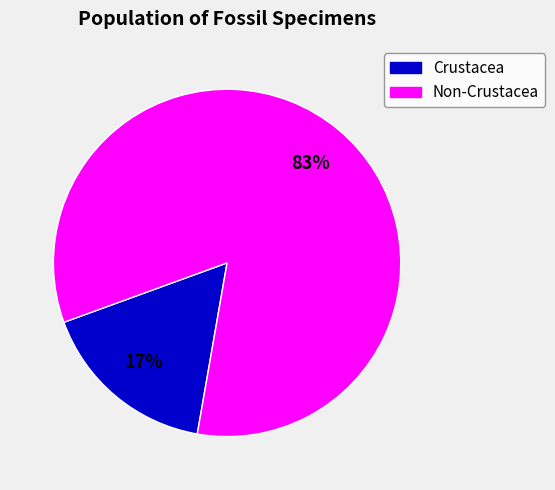

Is there any slice that represents more than half of the pie?

Yes